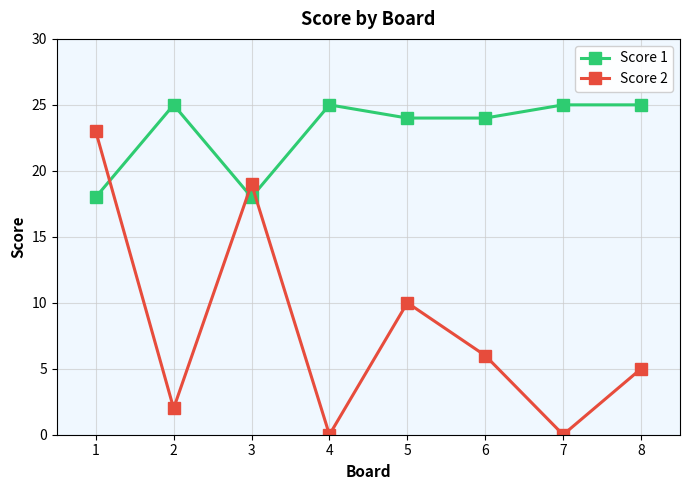

At how many categories does at least one series exceed 6?

8